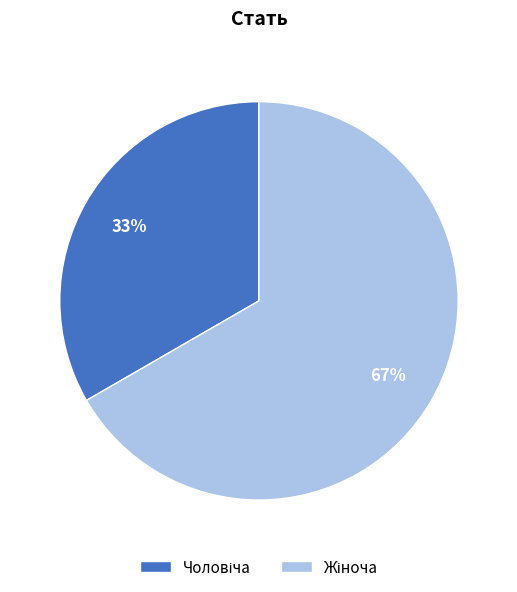

To the nearest percent, what is the average slice percentage?

50%